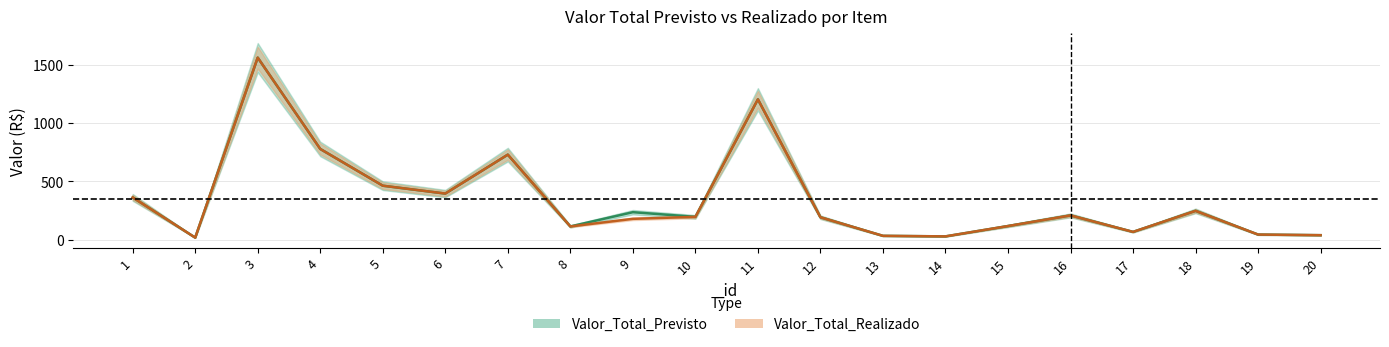

What is the maximum value for Valor_Total_Previsto?

1561.2